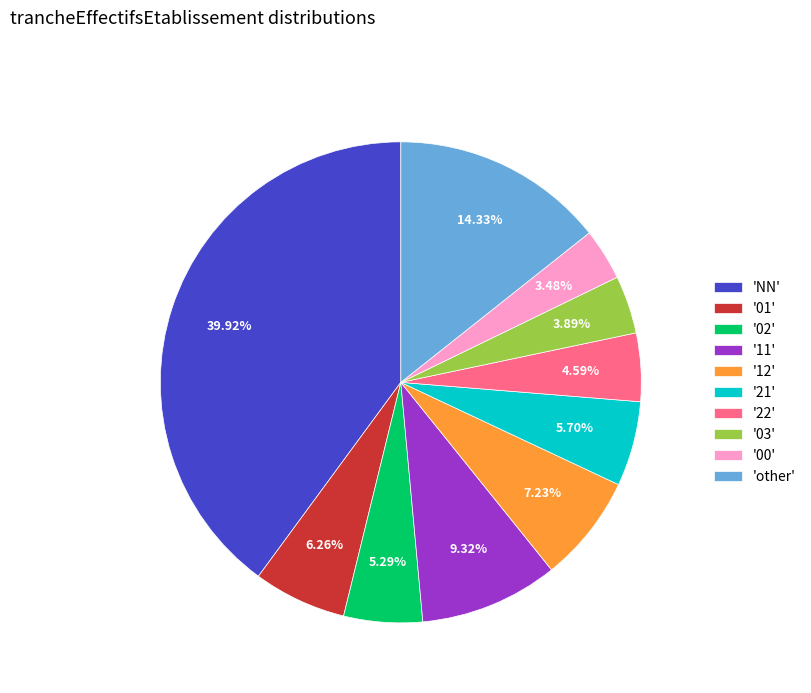

Does '21' represent more than half of the total?

No